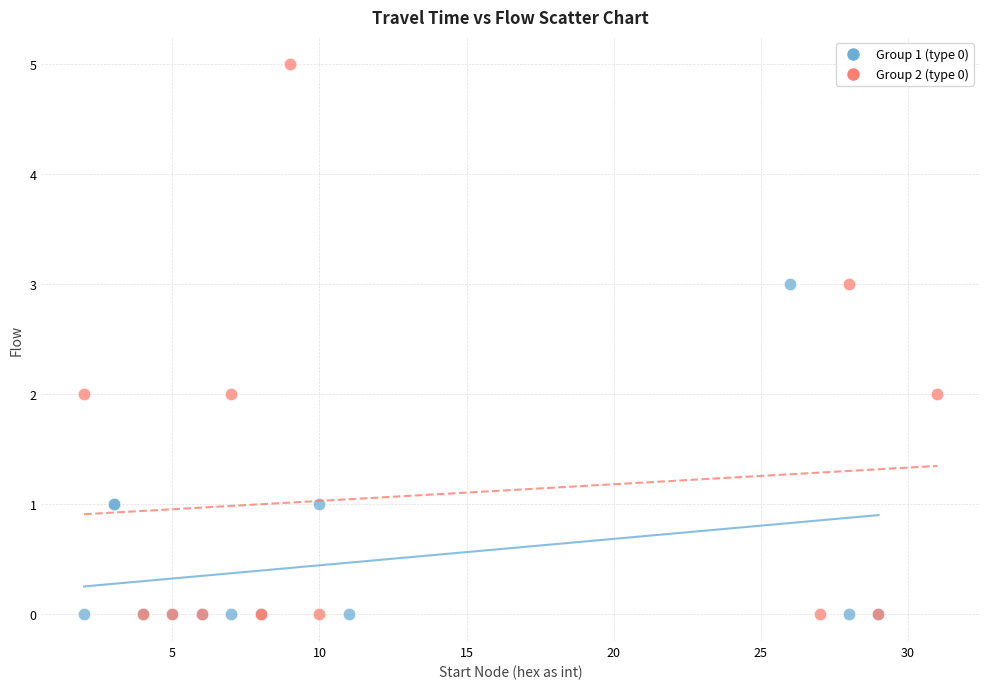

Which series contains the highest Y value?

Group 2 (type 0)